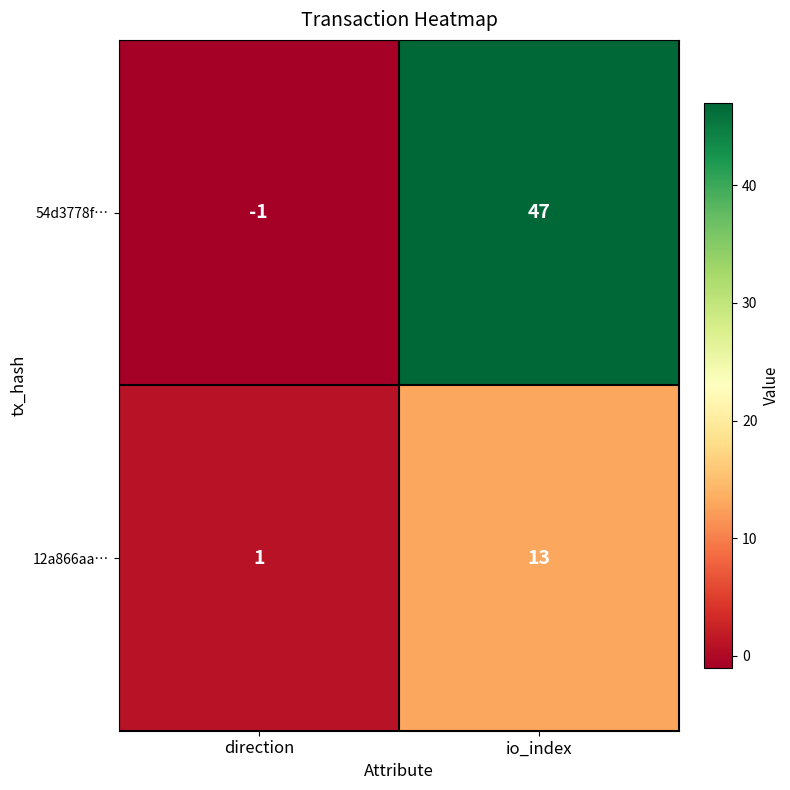

Reading right to left, extract all data points from this chart.

54d3778f…: 47	-1
12a866aa…: 13	1